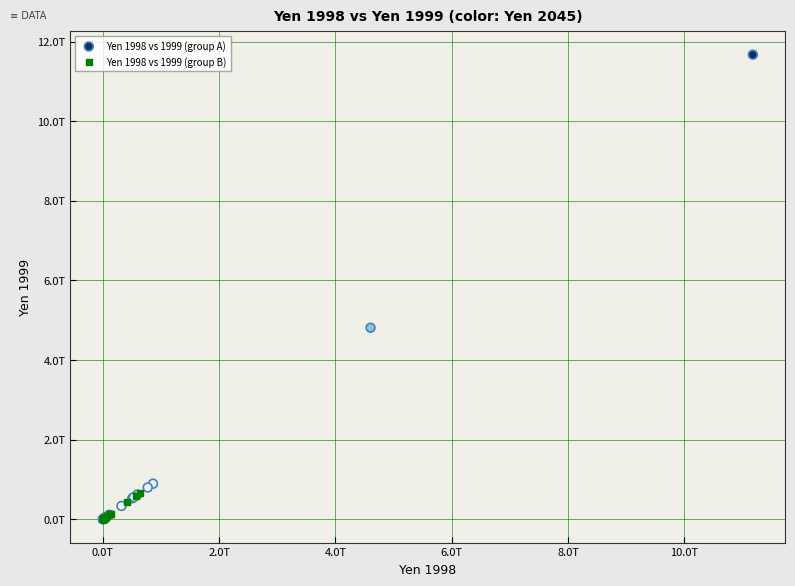

Which series reaches the maximum Y coordinate?

Yen 1998 vs 1999 (group A)